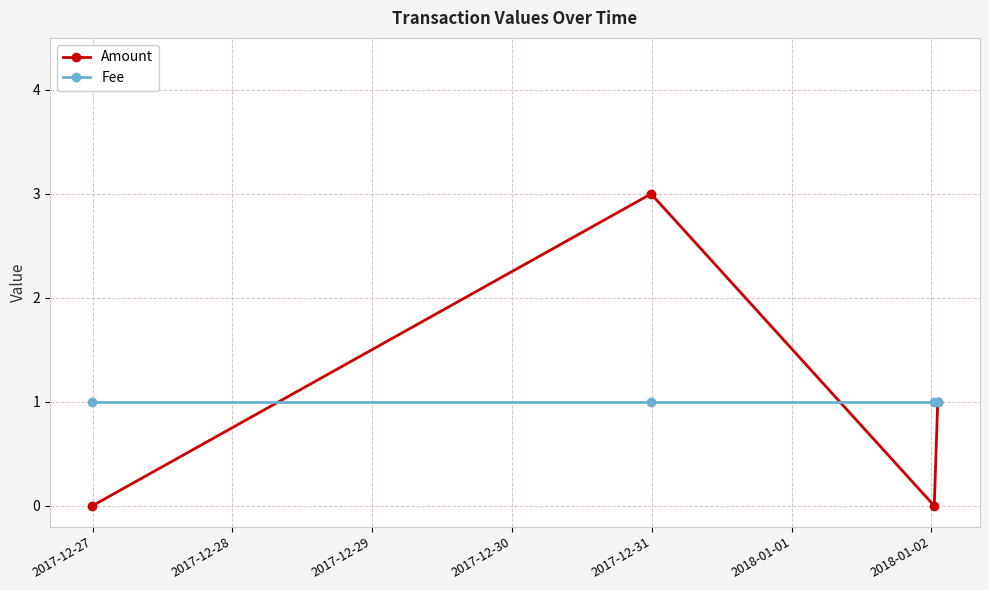

How many values in the Amount series are below 1?

2